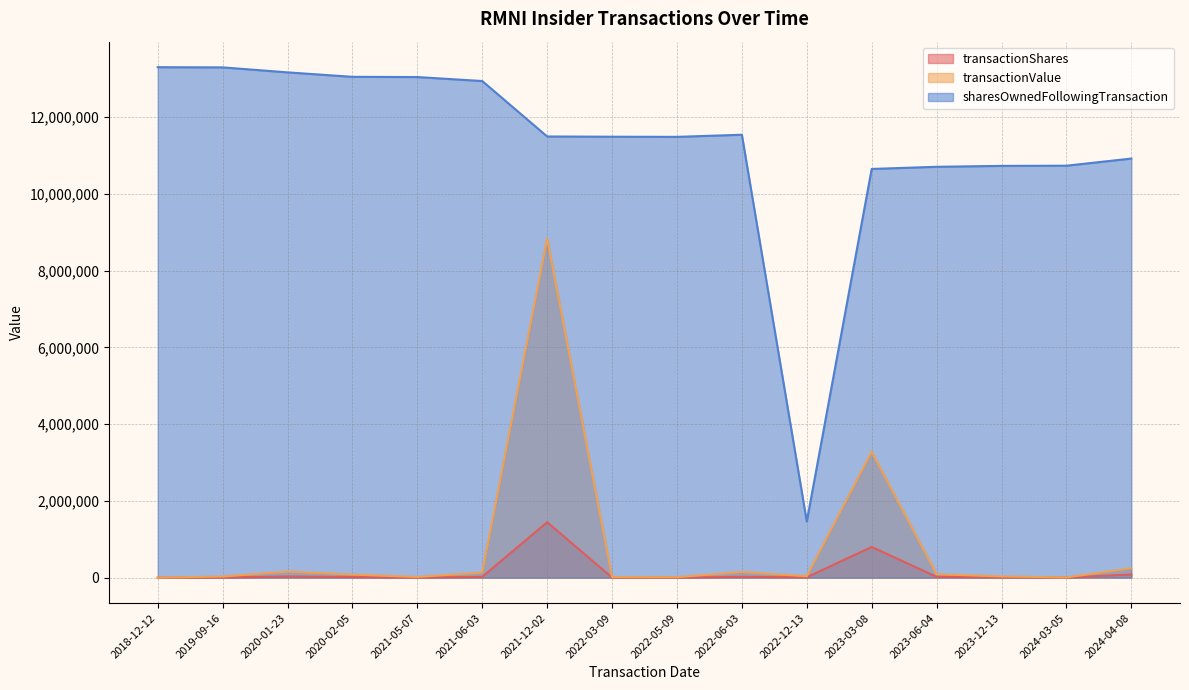

What is the average value of the transactionValue series?

819802